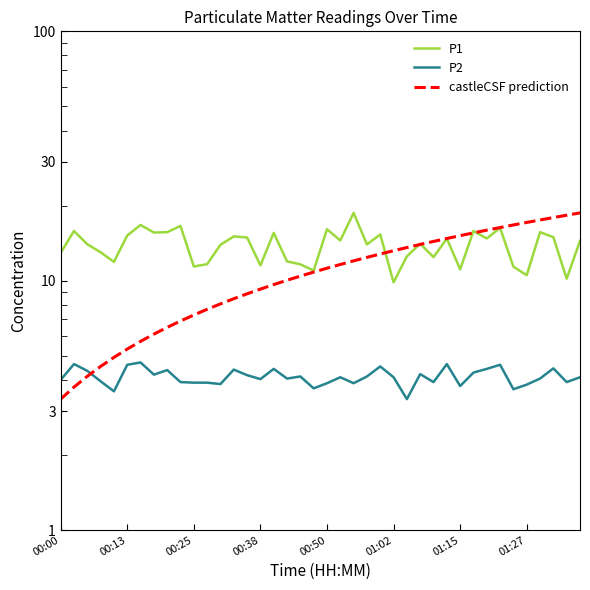

Is the value of castleCSF prediction at 01:27 greater than the value of P2 at 00:13?

Yes